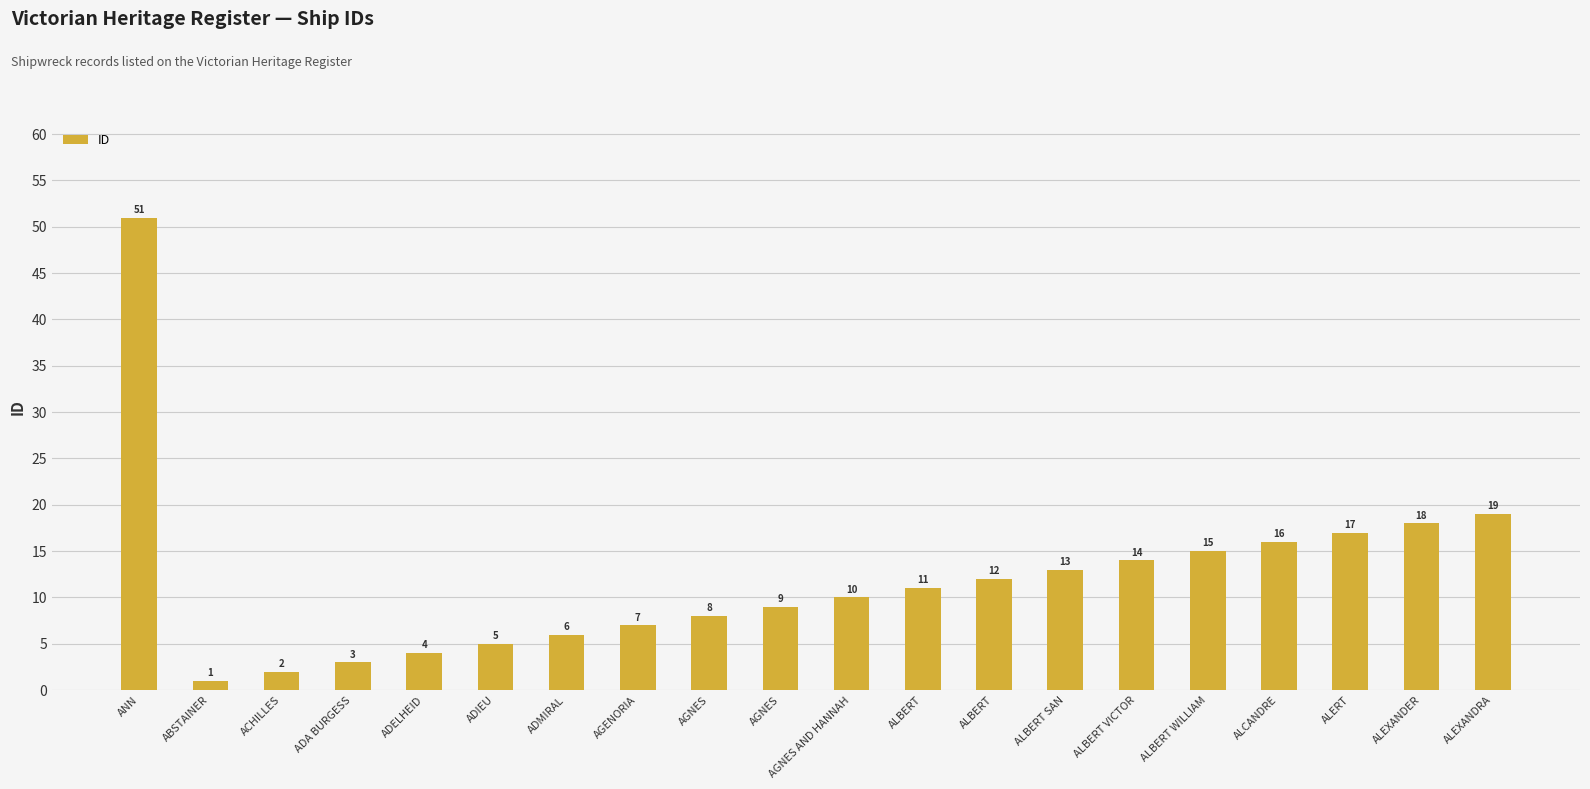

How many data points are less than 11?

10